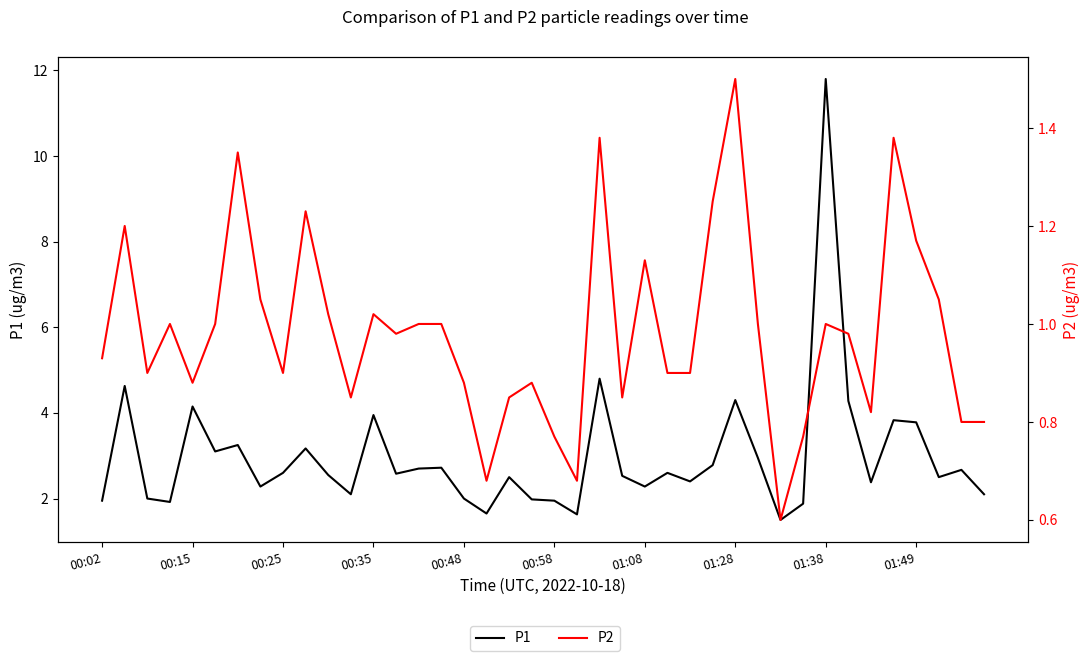

What position from the left is 00:15?

2